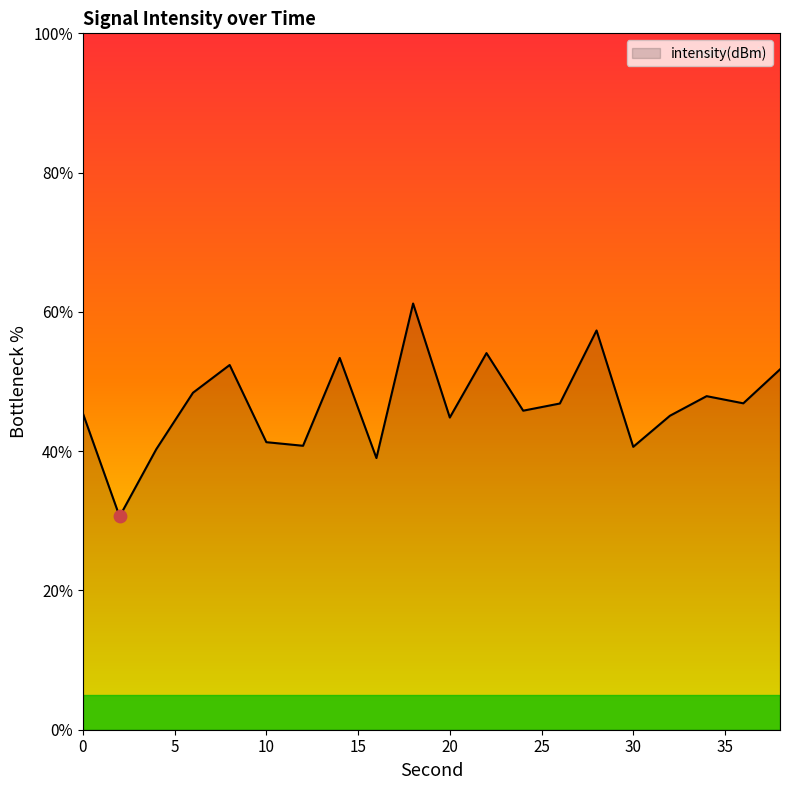

What is the maximum value shown in the chart?

61.2